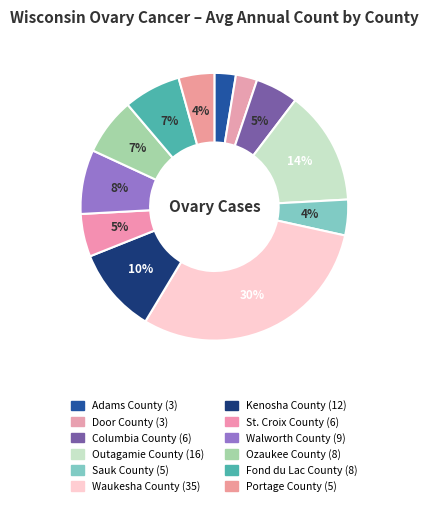

The St. Croix County slice represents 5% of the pie. True or false?

True